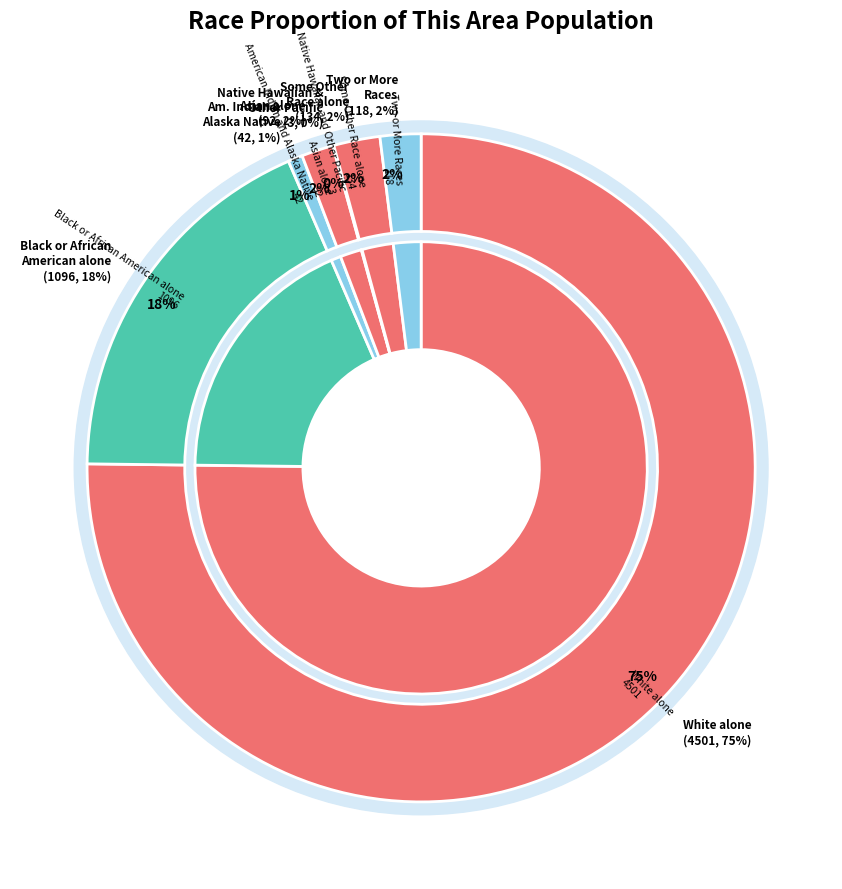

To the nearest percent, what is the difference between the largest and smallest slice percentages?

75%